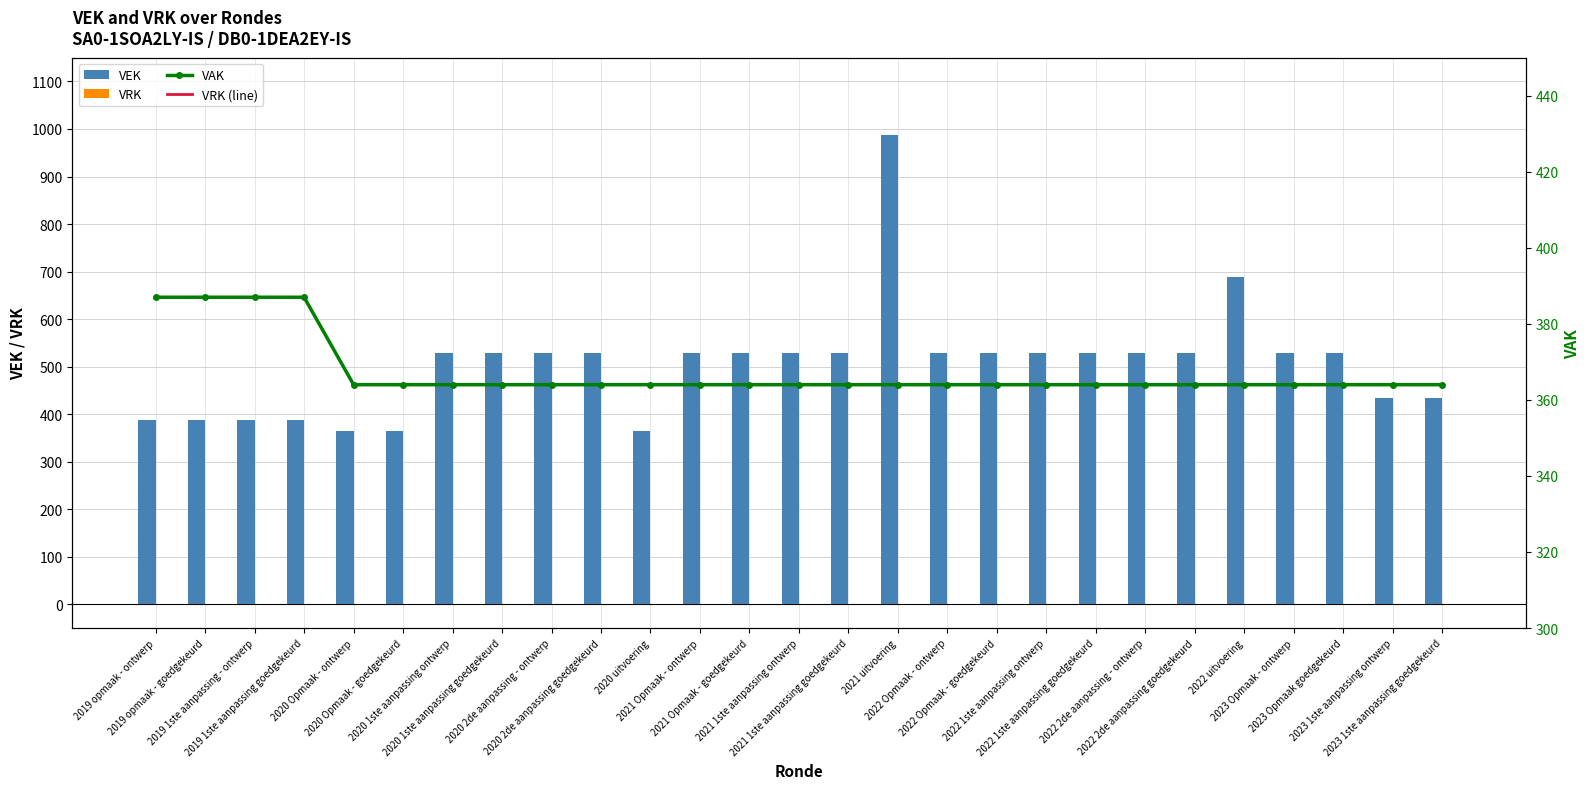

What is the spread (max minus min) of values at 2022 uitvoering?

688